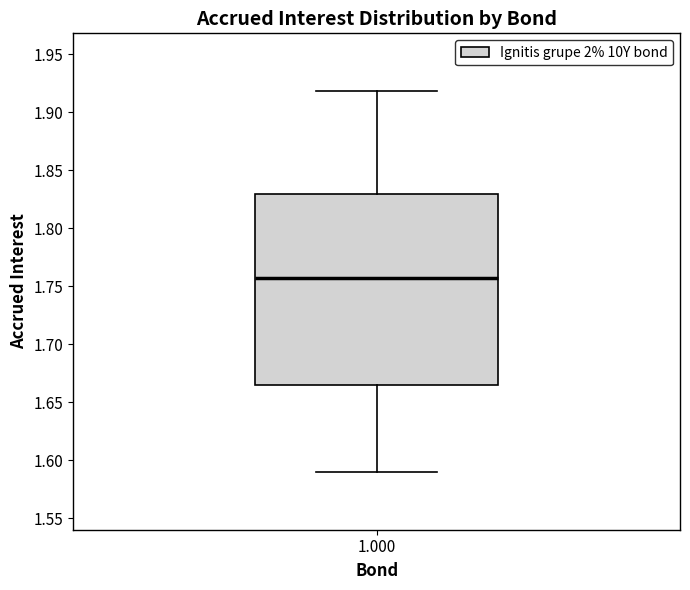

Read this box plot against the y-axis: the position of the median line, the range covered by the box, and the ends of both whiskers. The values are not printed on the chart, so give them approximately, as read against the axis.

median 1.755, box 1.665 to 1.830, whiskers 1.590 to 1.920